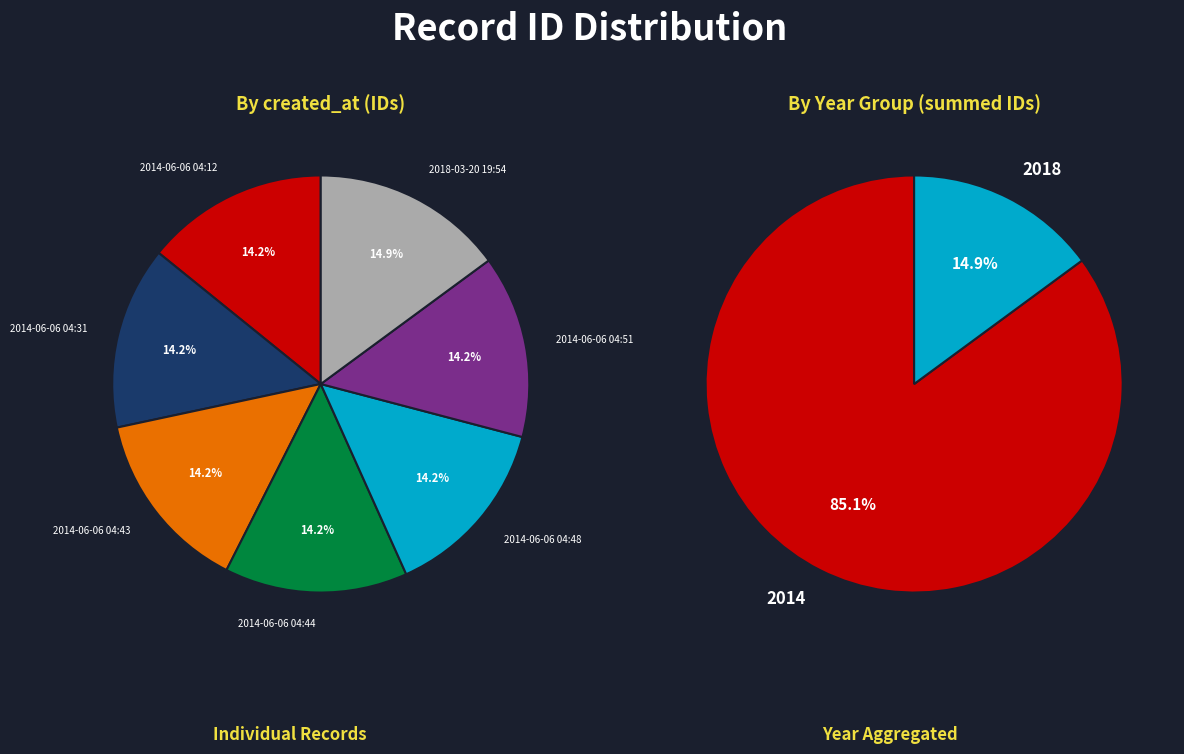

True or false: 2014-06-06 04:12 accounts for 1% of the total.

False